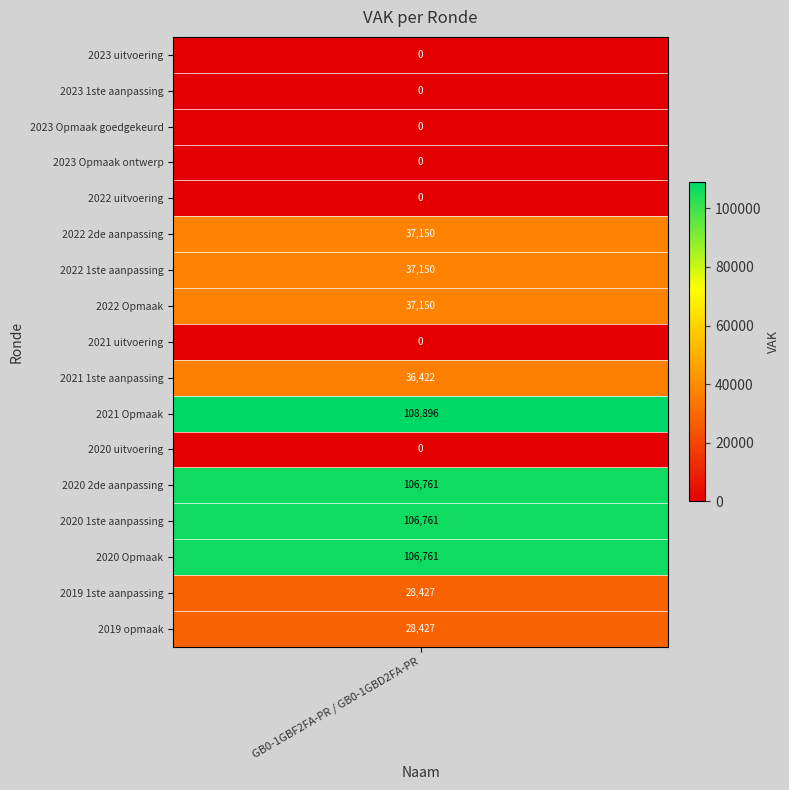

Rank the categories by value from highest to lowest.

2021 Opmaak, 2020 2de aanpassing, 2020 1ste aanpassing, 2020 Opmaak, 2022 2de aanpassing, 2022 1ste aanpassing, 2022 Opmaak, 2021 1ste aanpassing, 2019 1ste aanpassing, 2019 opmaak, 2023 uitvoering, 2023 1ste aanpassing, 2023 Opmaak goedgekeurd, 2023 Opmaak ontwerp, 2022 uitvoering, 2021 uitvoering, 2020 uitvoering